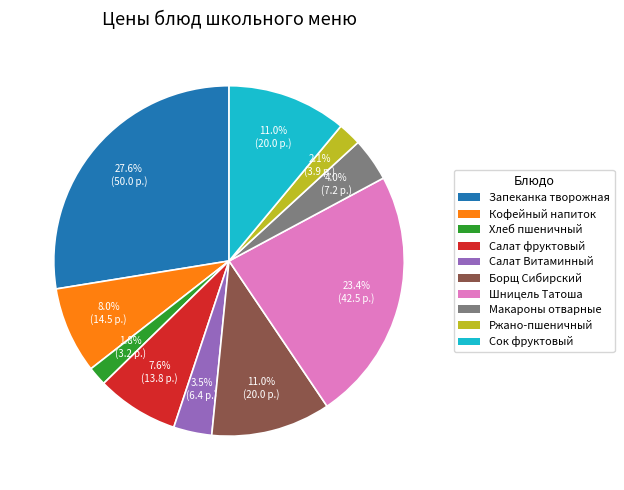

Does any single category account for the majority?

No